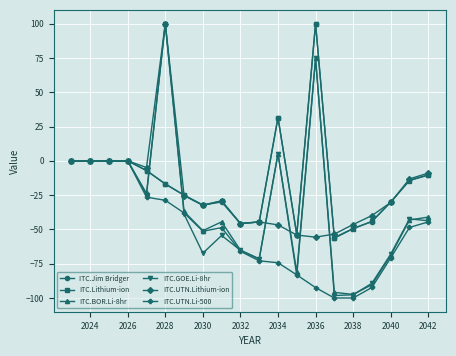

What is the minimum value for ITC.GOE.Li-8hr?

-98.2